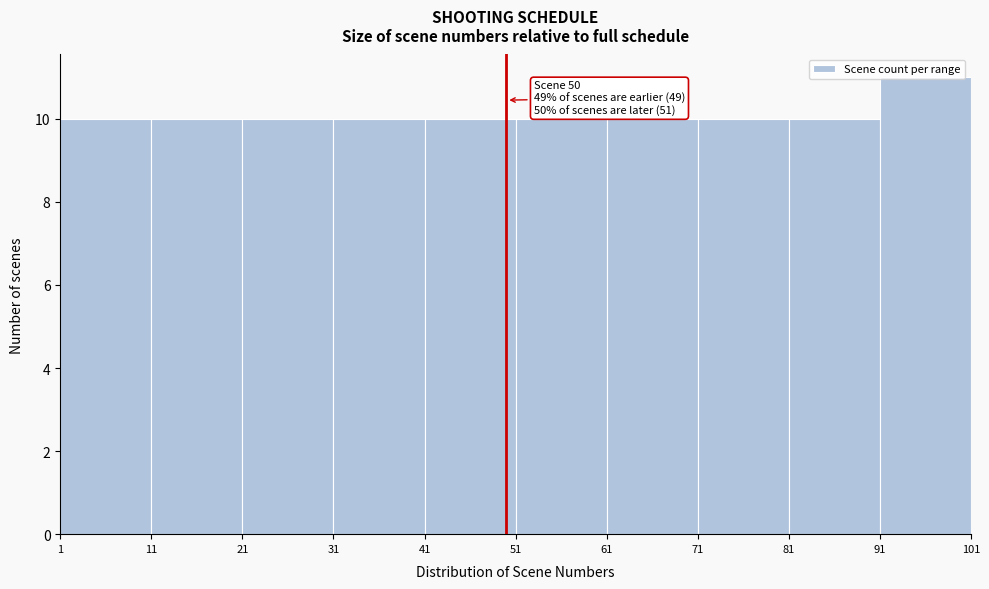

Which range on the x-axis has the tallest bar?

91 to 101